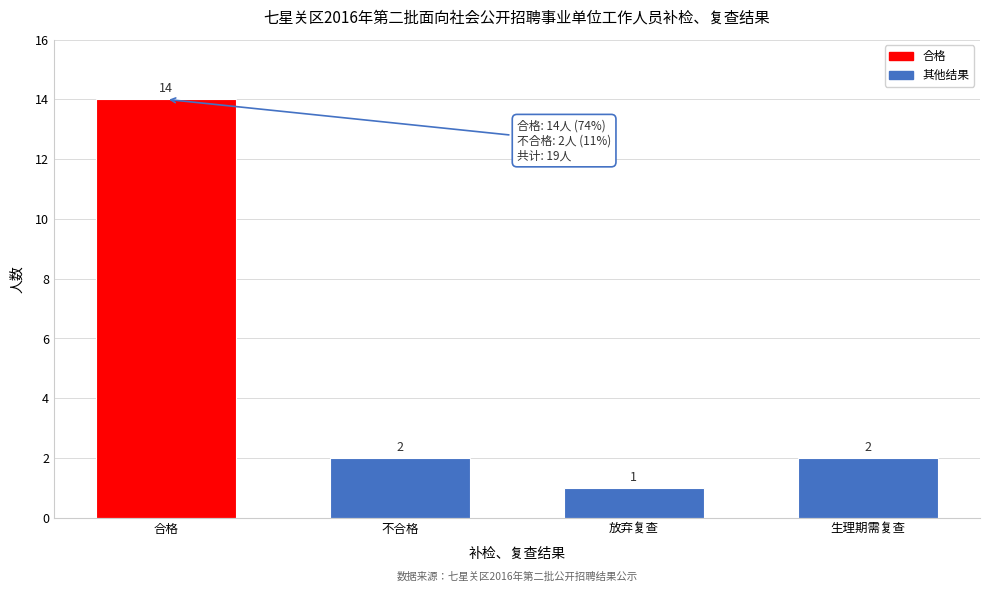

Reading right to left, what are all the values shown in this chart?

生理期需复查=2	放弃复查=1	不合格=2	合格=14